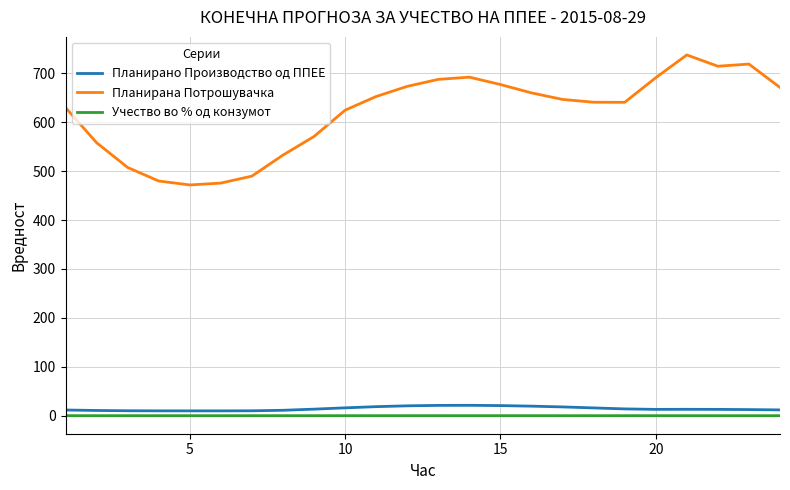

What is the greatest value displayed?

737.5